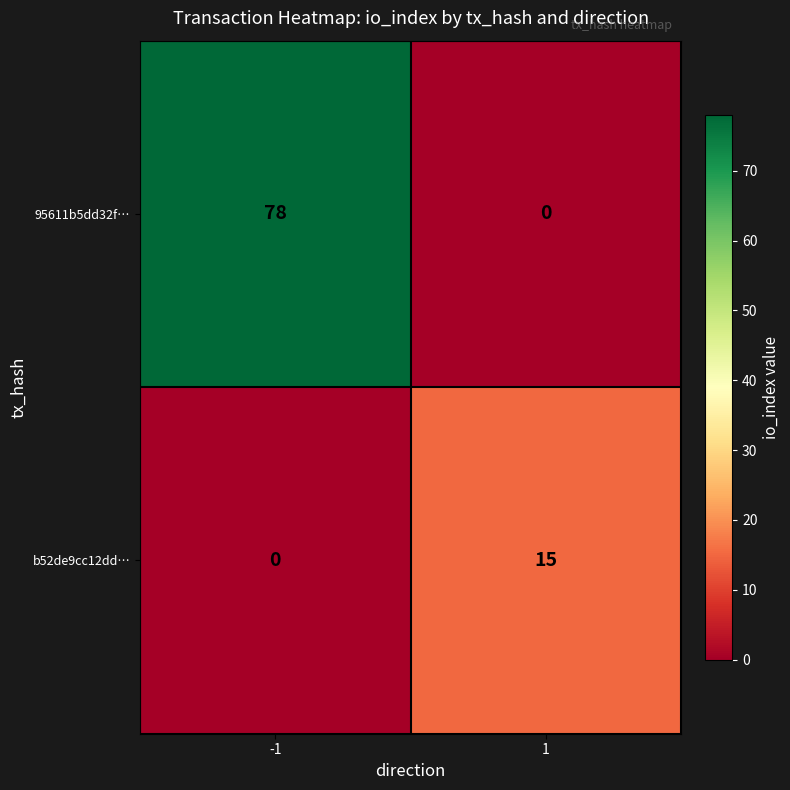

At -1, list the series in order from smallest to largest.

b52de9cc12dd…, 95611b5dd32f…